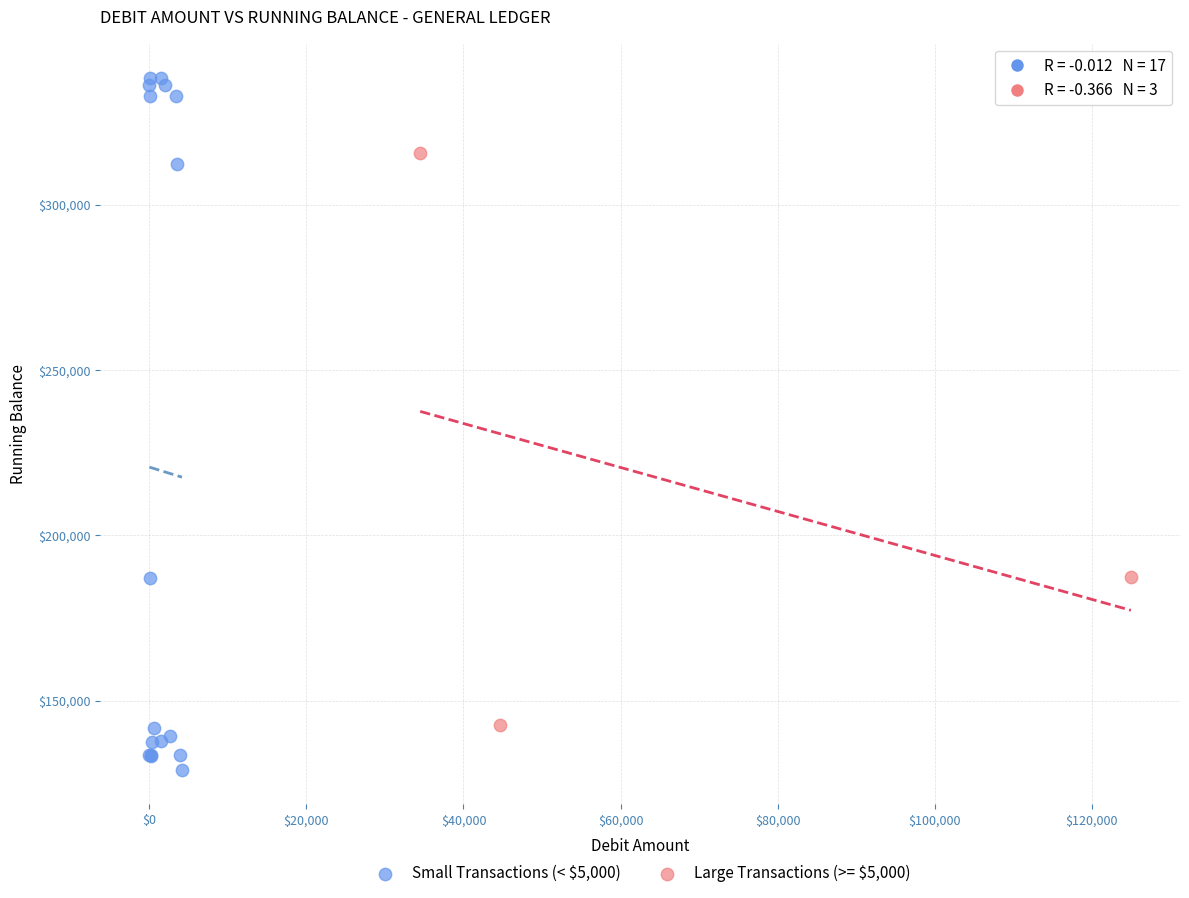

Which series has the largest Y range (max minus min)?

Small Transactions (< $5,000)